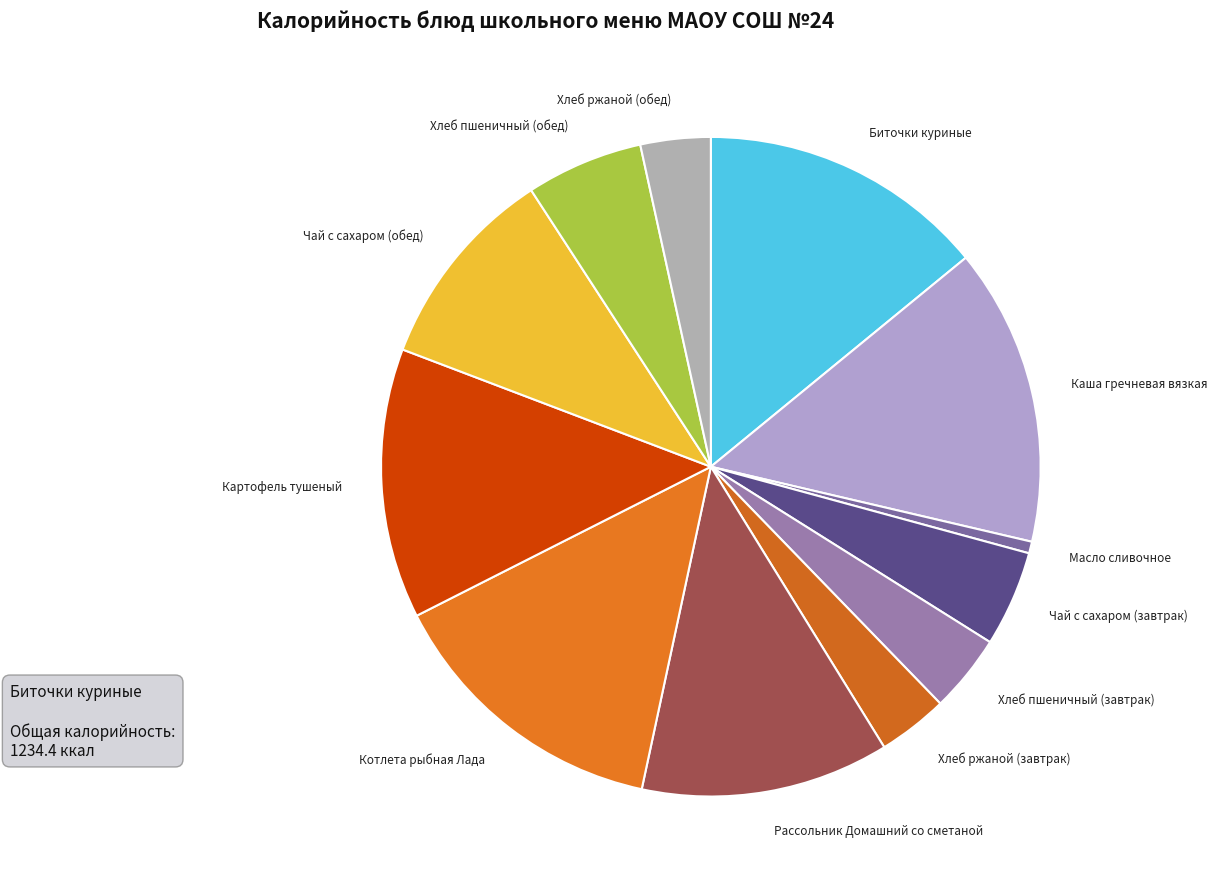

How many slices are in this pie chart?

12